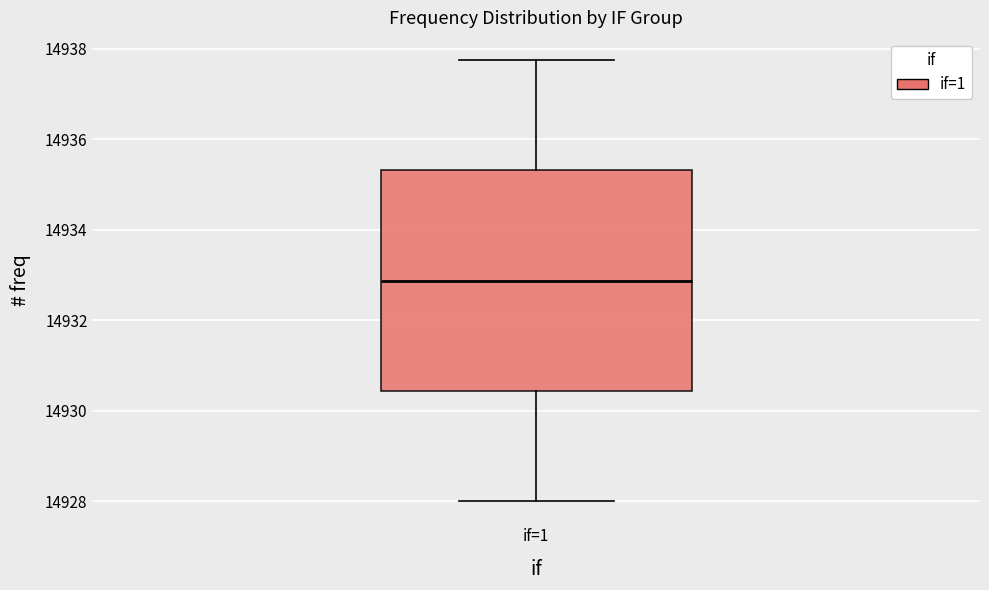

Read this box plot against the y-axis: the position of the median line, the range covered by the box, and the ends of both whiskers. The values are not printed on the chart, so give them approximately, as read against the axis.

median 14932.8, box 14930.4 to 14935.4, whiskers 14928.0 to 14937.8